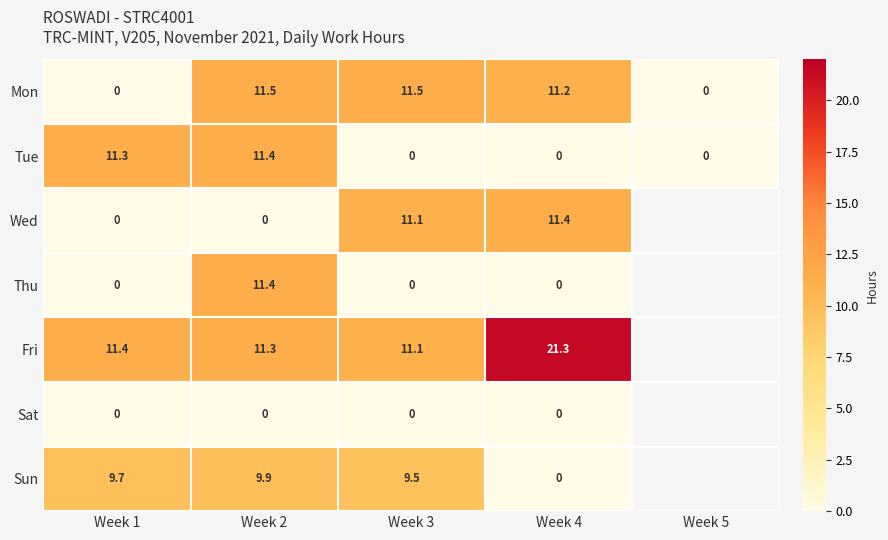

At which label does Tue reach its peak?

Week 2